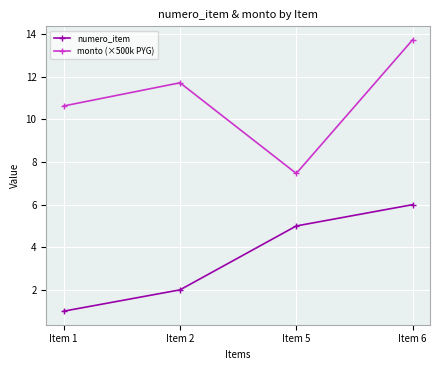

True or false: monto (×500k PYG) and numero_item cross at least once.

False